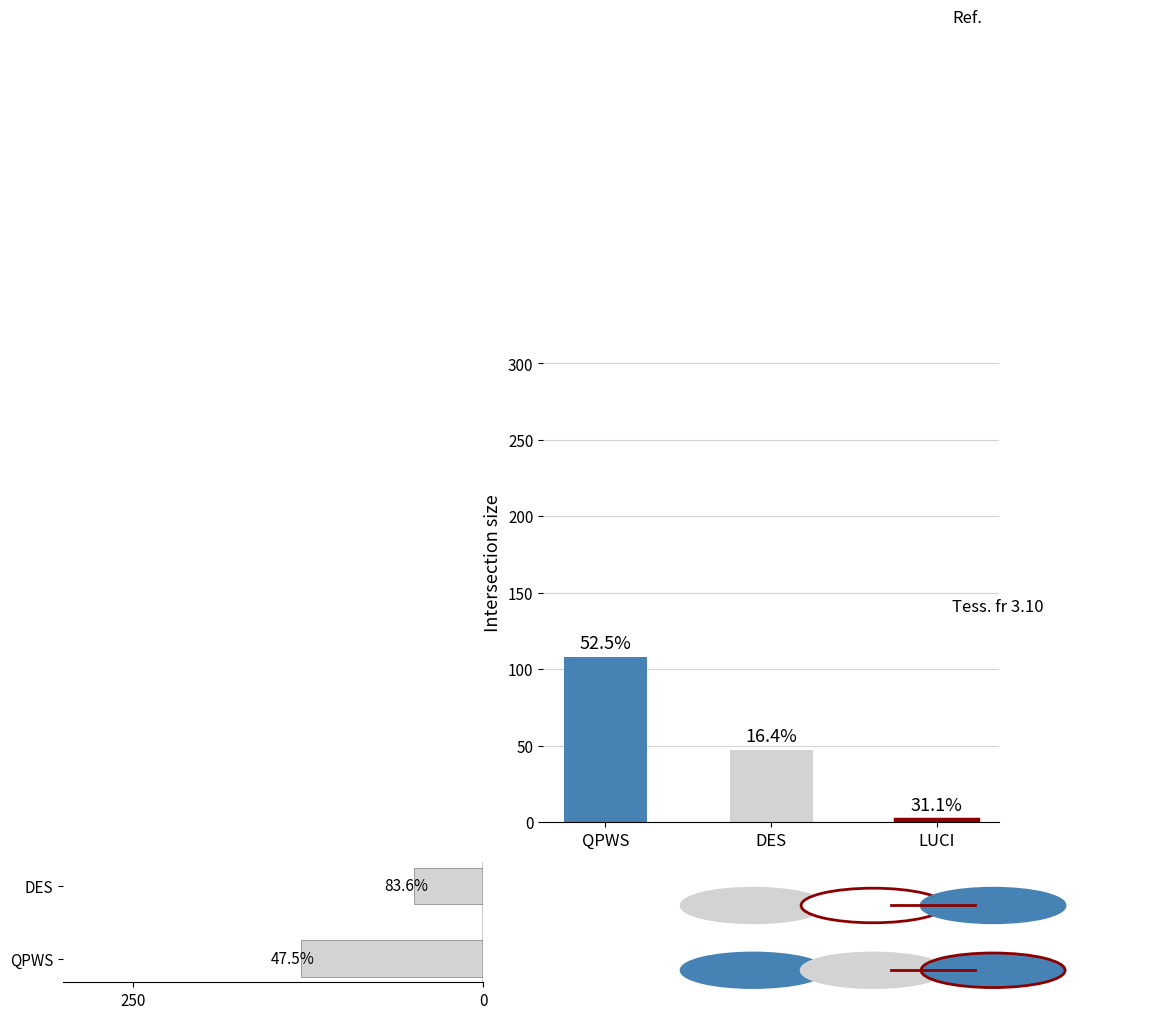

What position from the left is DES?

2